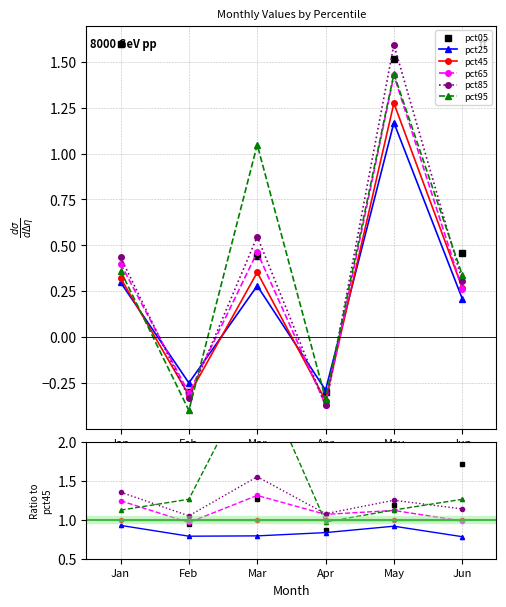

After their last crossing, which series has the higher values: pct65 or pct45?

pct45